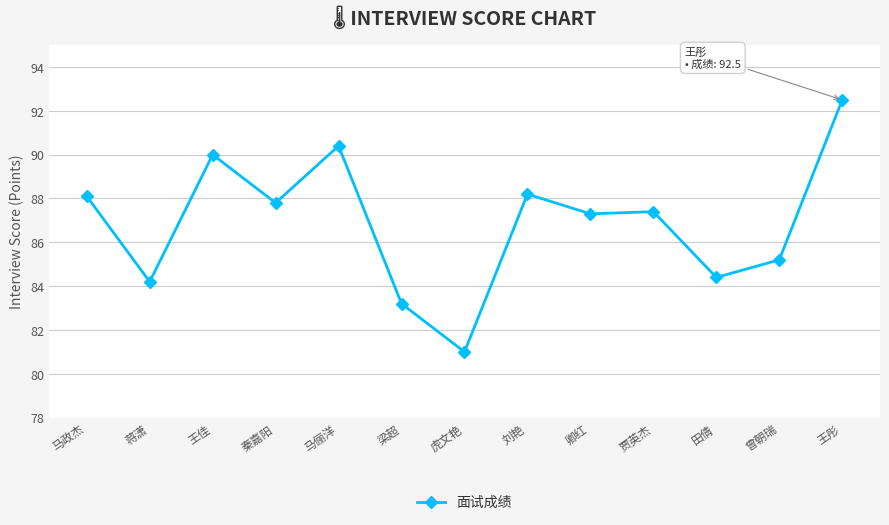

Read the value at 贾英杰.

87.4